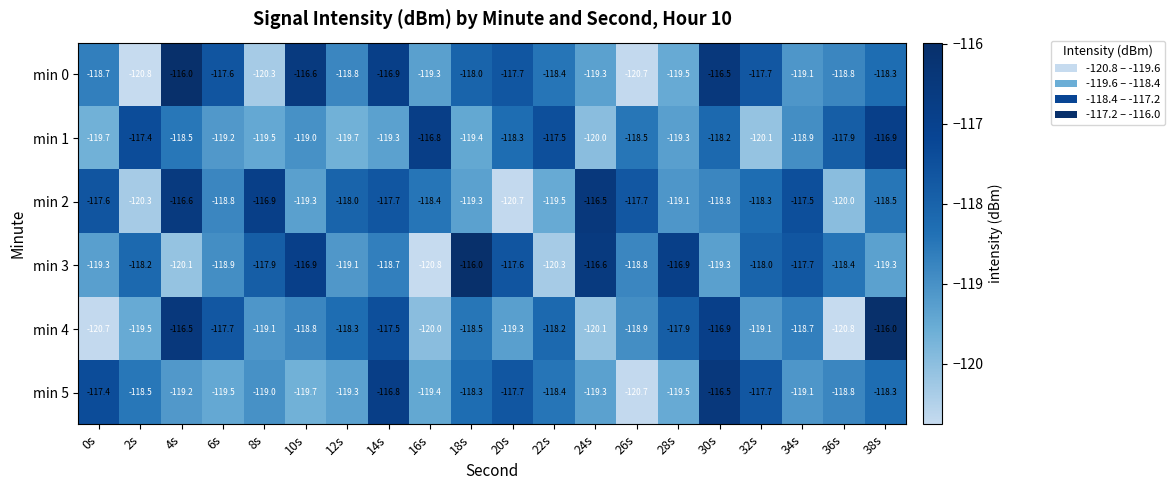

At which category is the sum across all series the highest?

30s